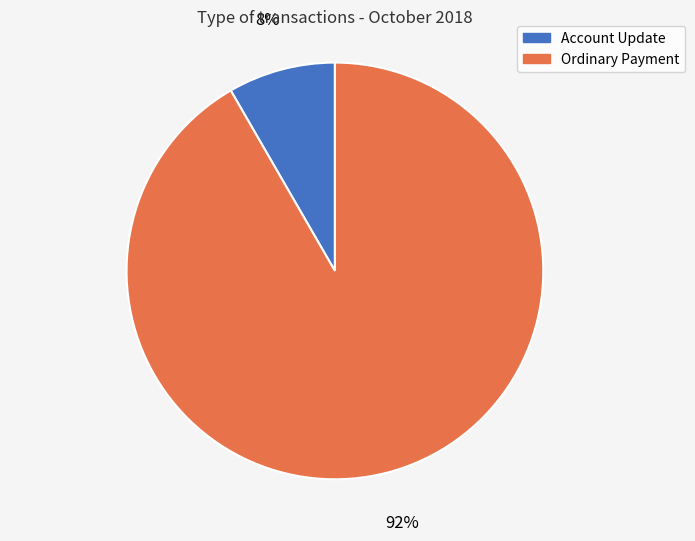

To the nearest percent, what is the average slice percentage?

50%